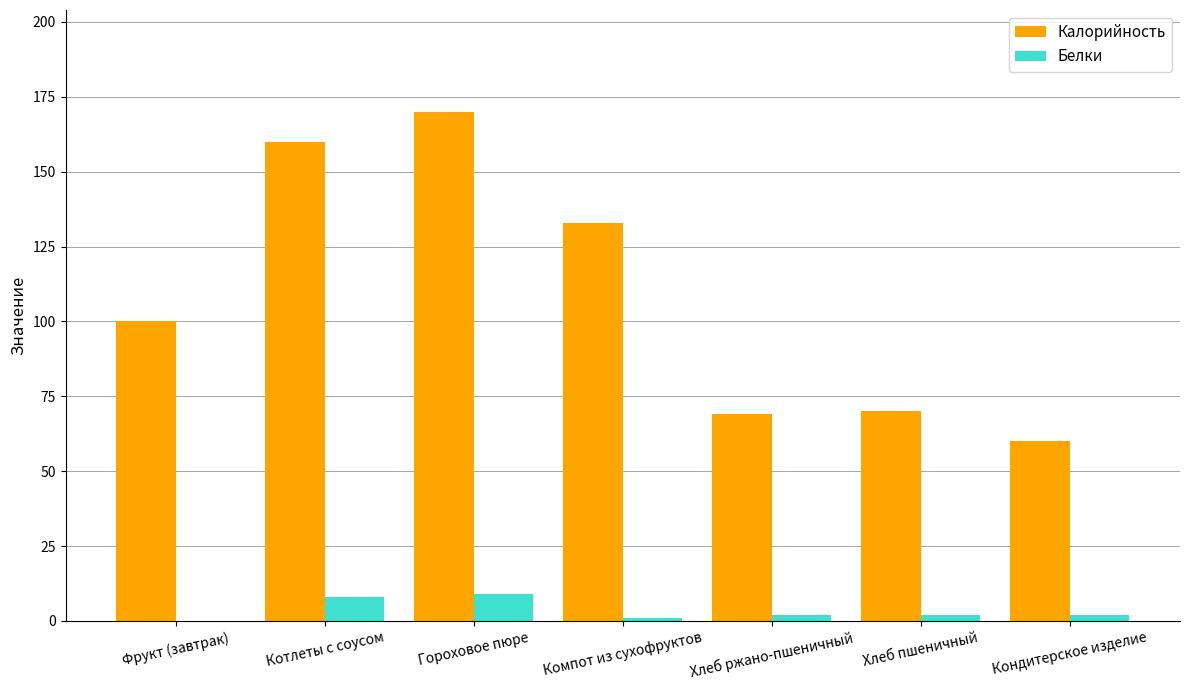

Between Котлеты с соусом and Хлеб ржано-пшеничный, which series saw the biggest shift?

Калорийность